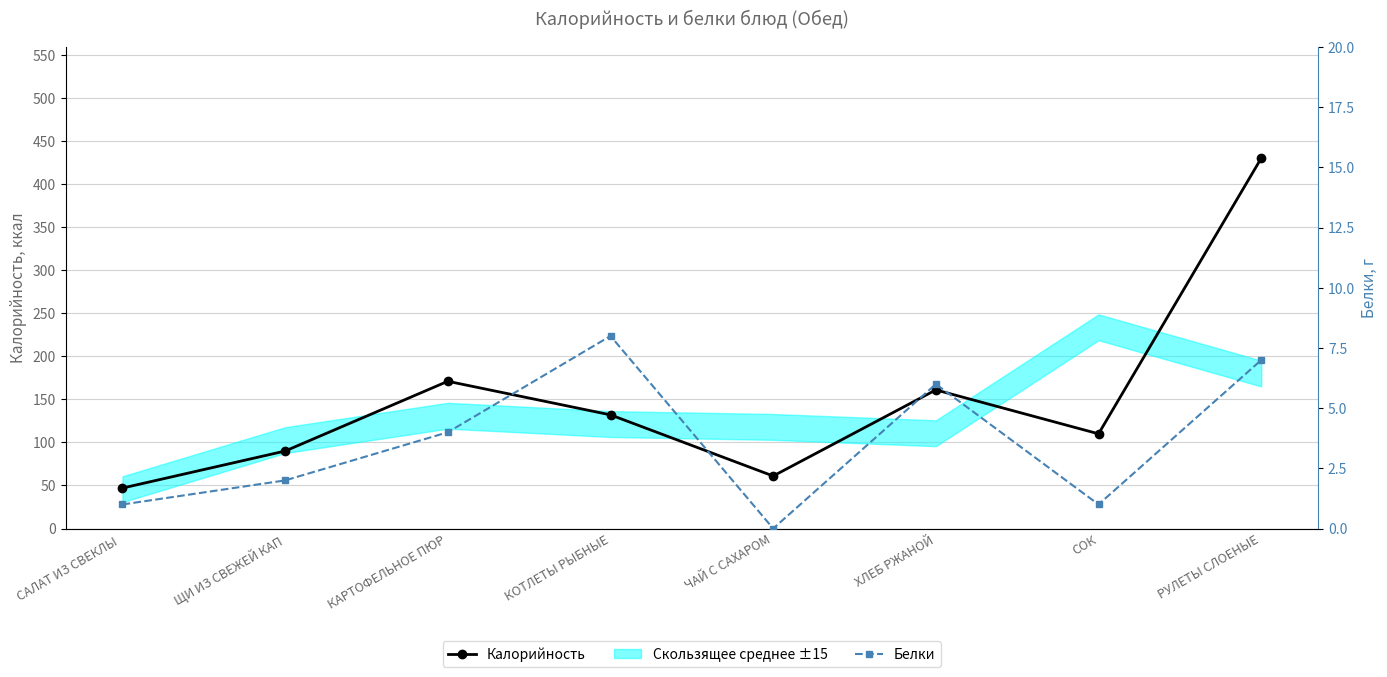

At which category is the sum across all series the highest?

РУЛЕТЫ СЛОЕНЫЕ